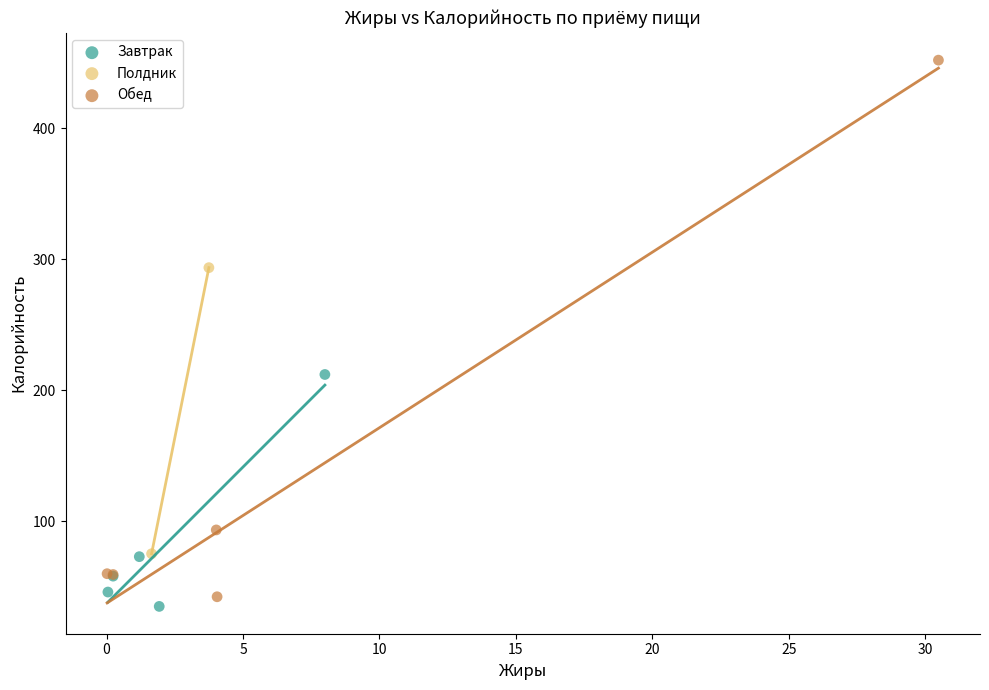

Which series has the largest Y range (max minus min)?

Обед